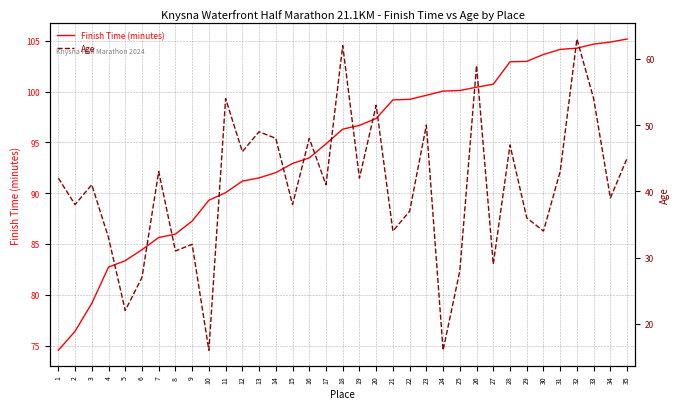

Which series has the widest spread of values?

Age